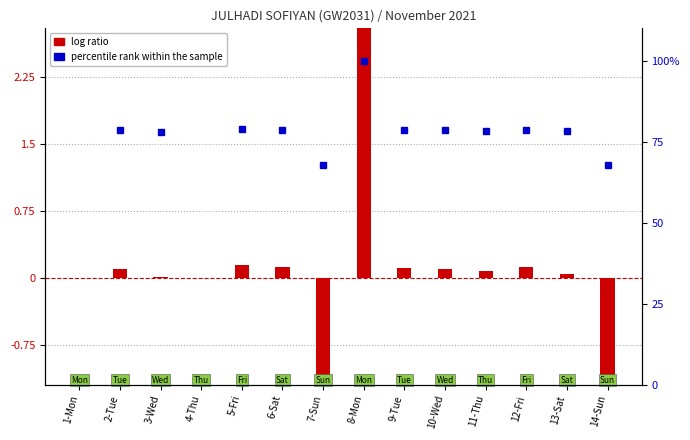

Reading right to left, transcribe all the data shown in this chart.

-1.4	0.0	0.1	0.1	0.1	0.1	3.2	-1.5	0.1	0.1	0.0	0.0	0.1	0.0